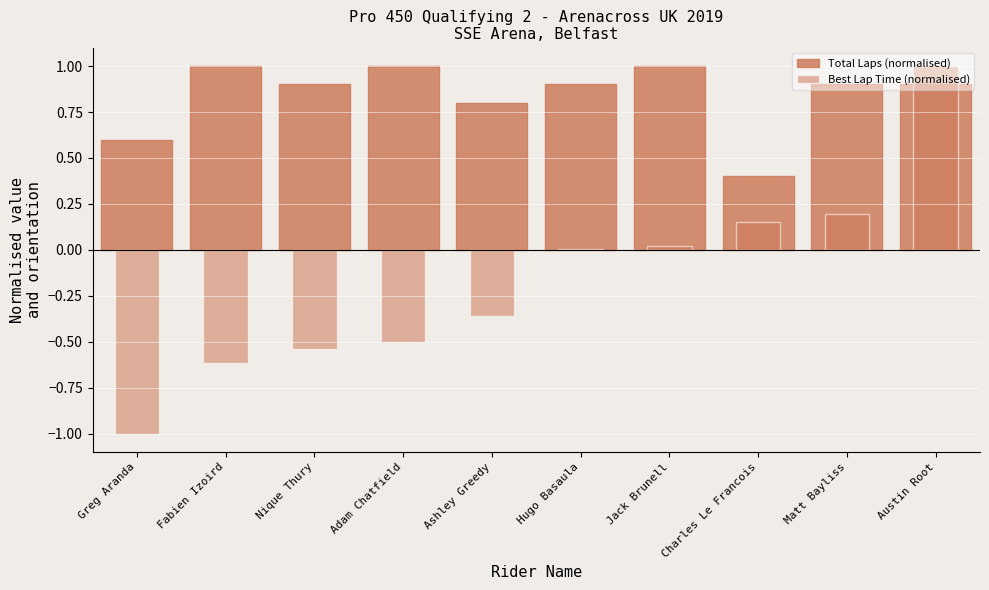

How many distinct data groups are displayed?

2